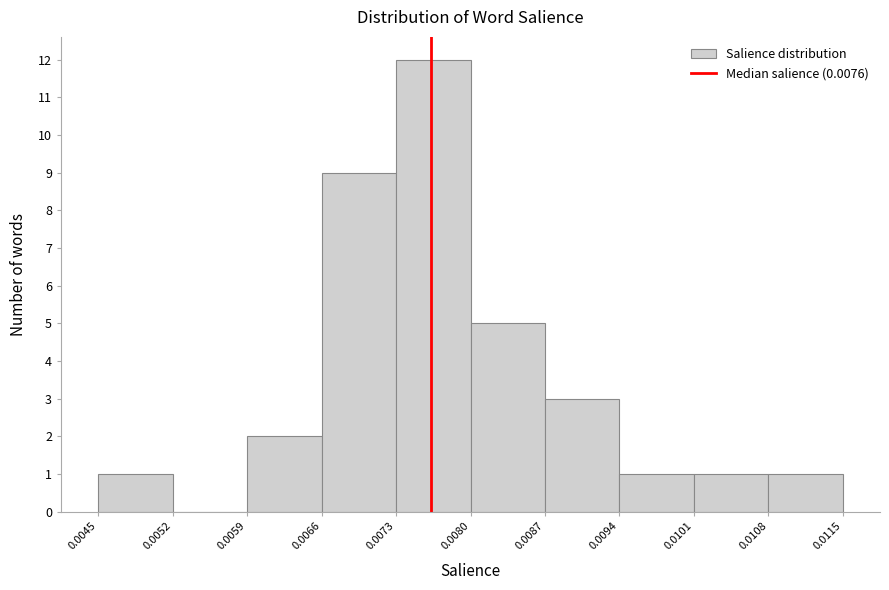

How tall is the bar that spans 0.0073 to 0.0080 on the x-axis? The values are not printed on the chart, so give them approximately, as read against the axis.

12